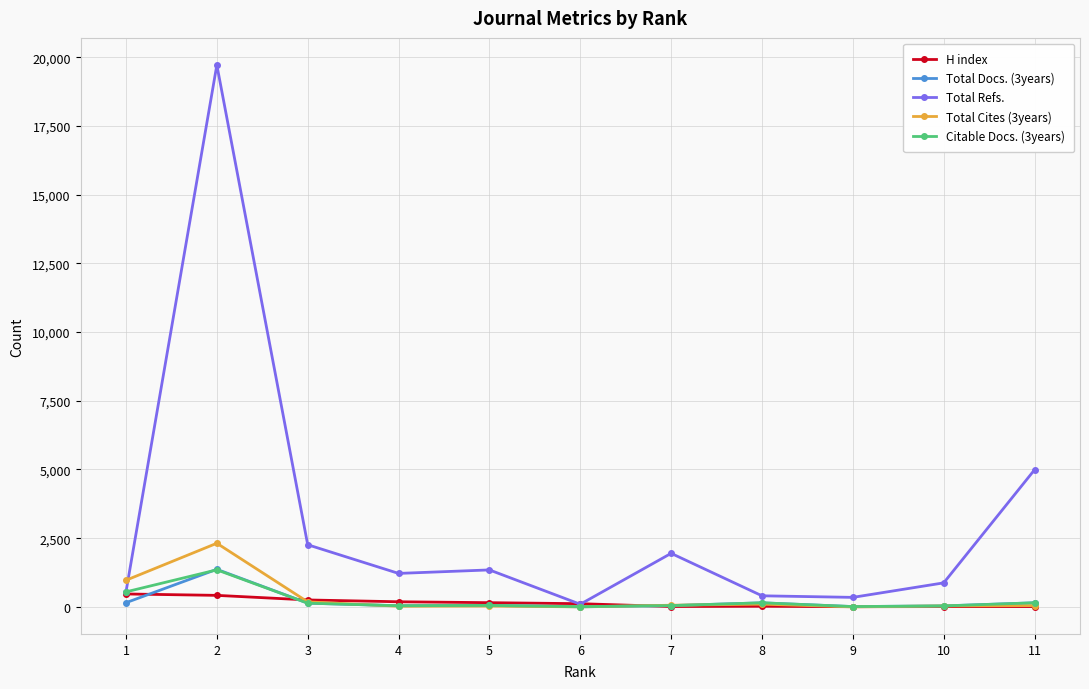

The value of Total Refs. at 4 is 2160. True or false?

False